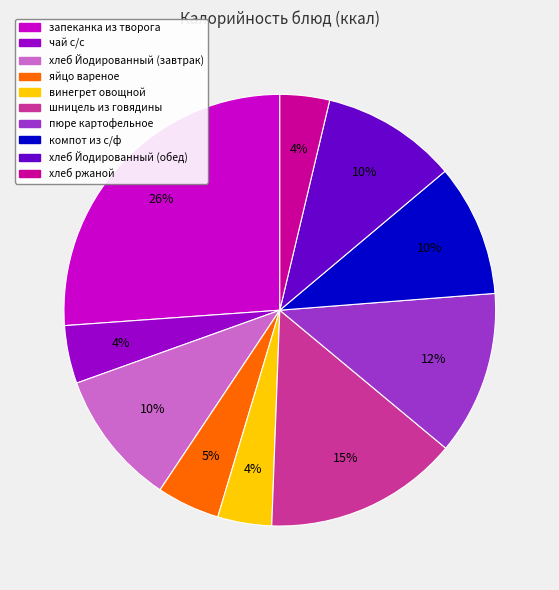

Which has a higher value, пюре картофельное or чай с/с?

пюре картофельное